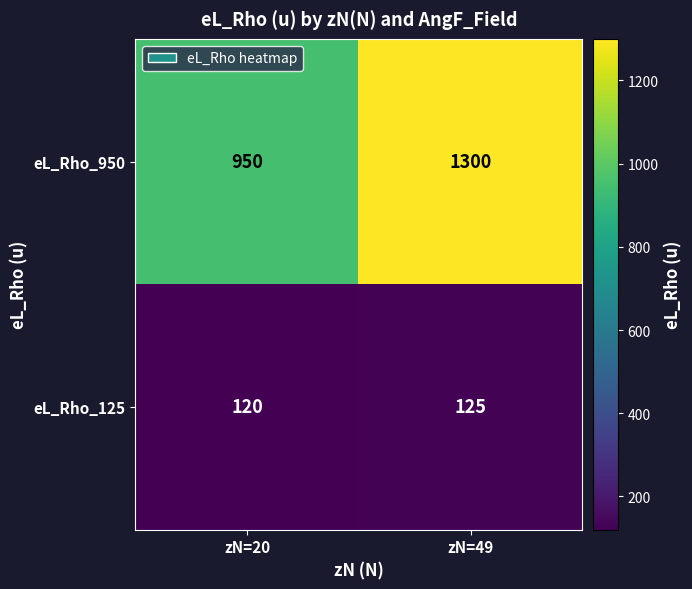

Rank the series by their average value, from highest to lowest.

eL_Rho_950, eL_Rho_125